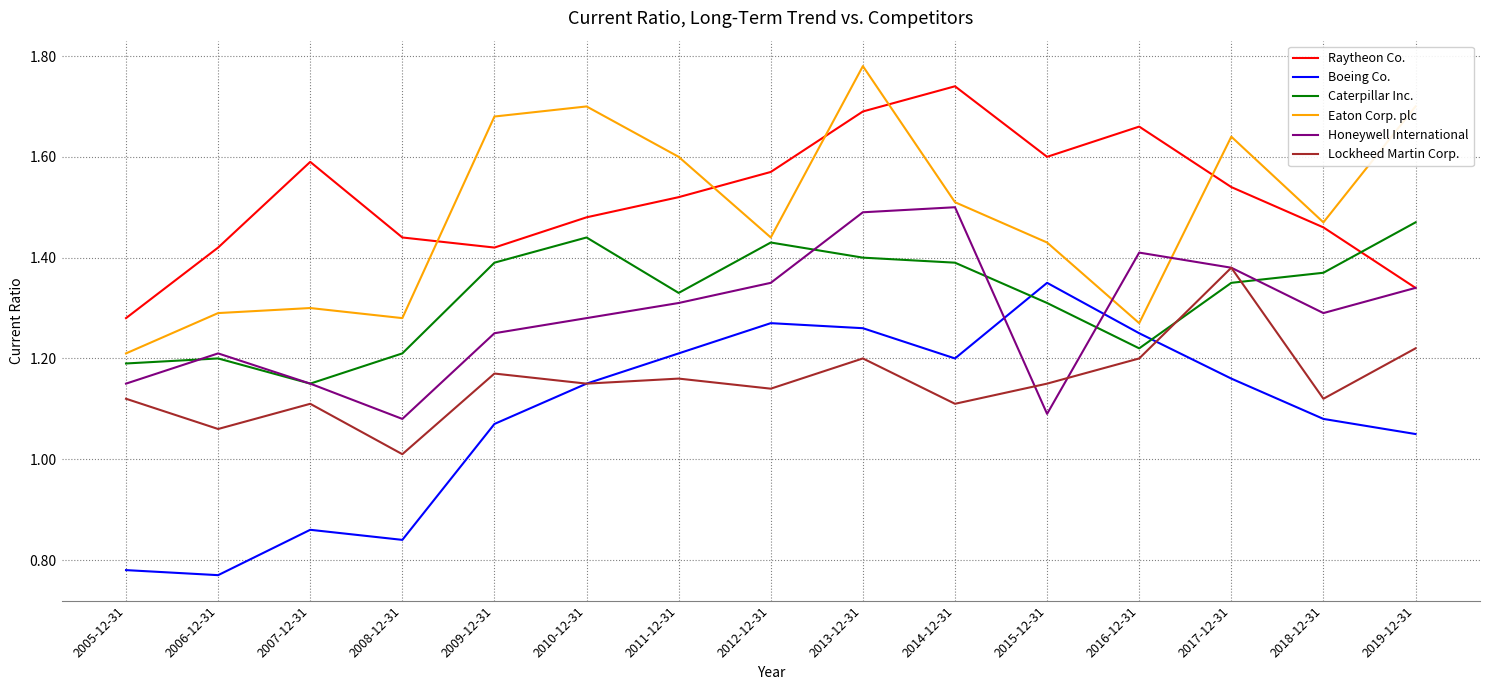

True or false: Lockheed Martin Corp. has more than 0 points higher than both neighbors.

True